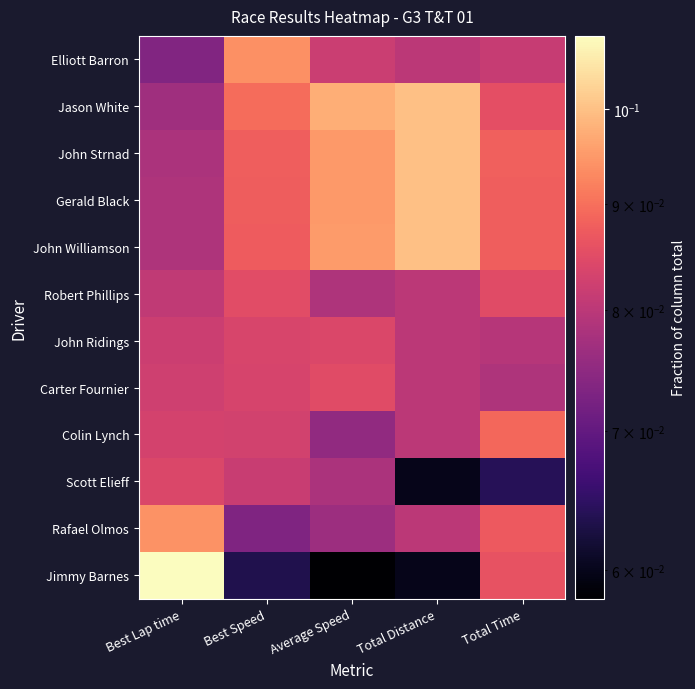

Rank the series by their maximum value, from highest to lowest.

Jimmy Barnes, Jason White, John Strnad, Gerald Black, John Williamson, Rafael Olmos, Elliott Barron, Colin Lynch, Robert Phillips, Carter Fournier, Scott Elieff, John Ridings